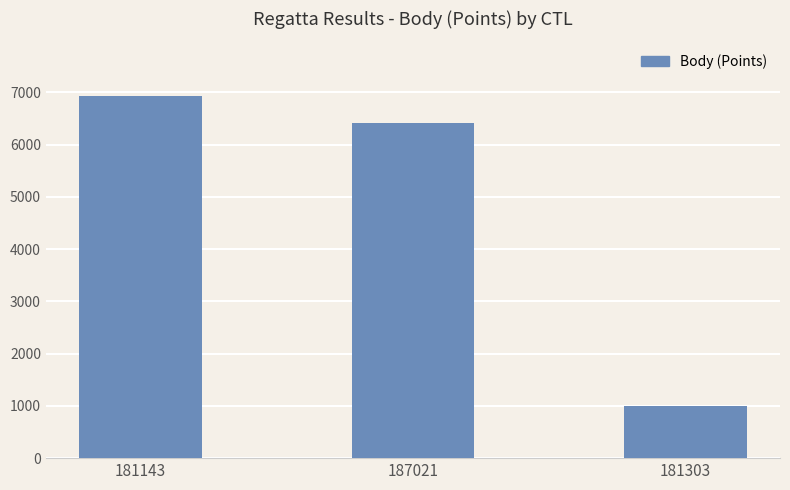

Between 187021 and 181303, which is larger?

187021